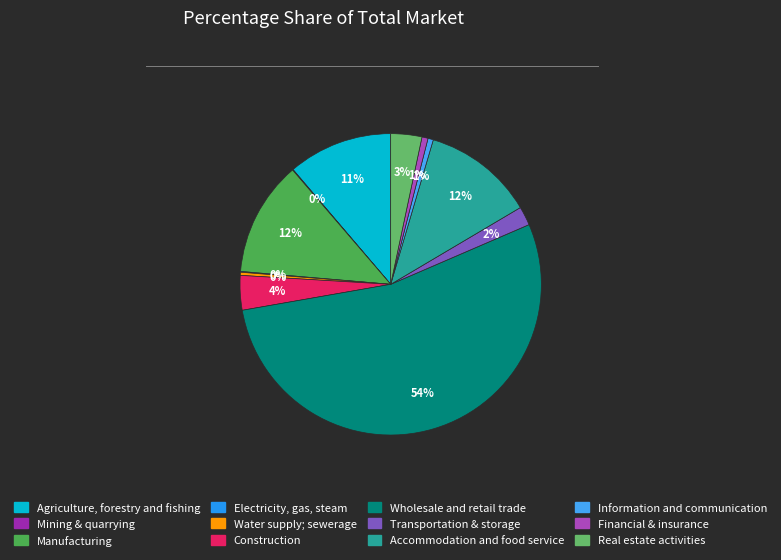

Which slice is the smallest?

Mining & quarrying